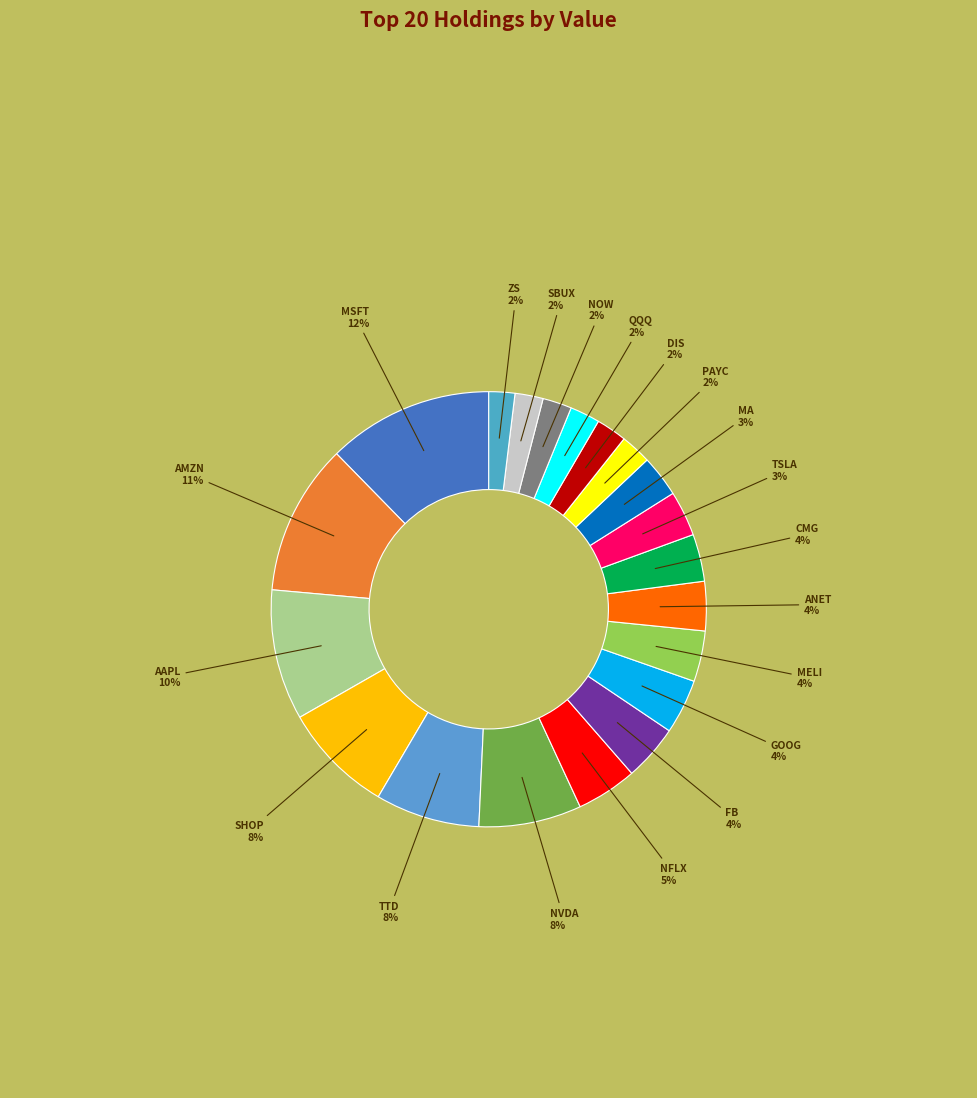

Count the number of slices in the pie.

20